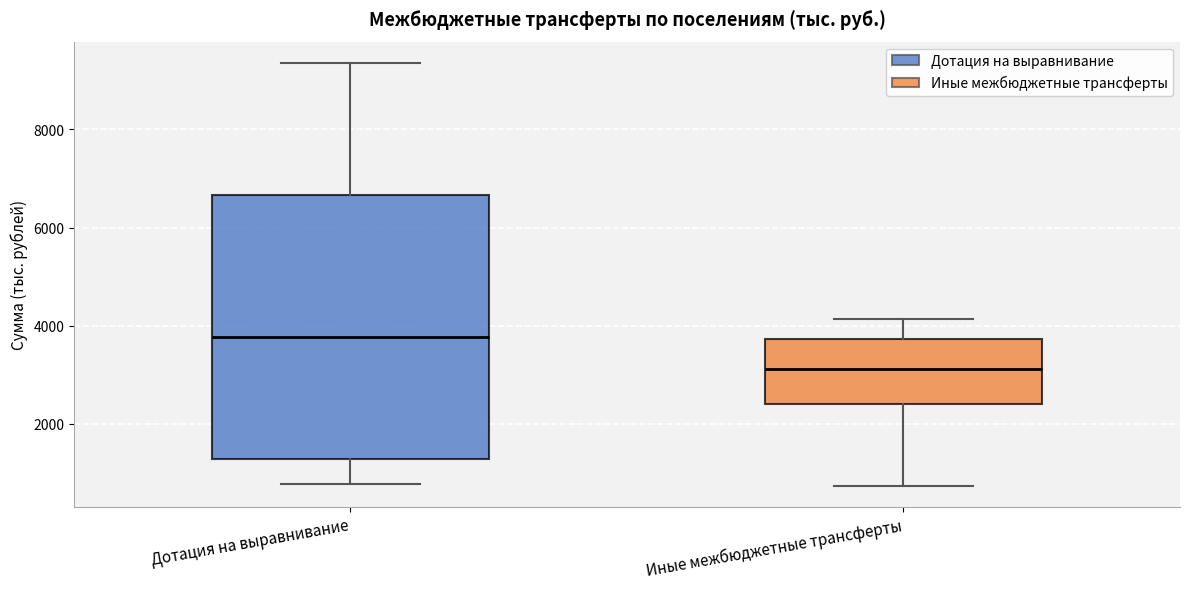

Which box is the tallest, from its lower edge to its upper edge?

Дотация на выравнивание